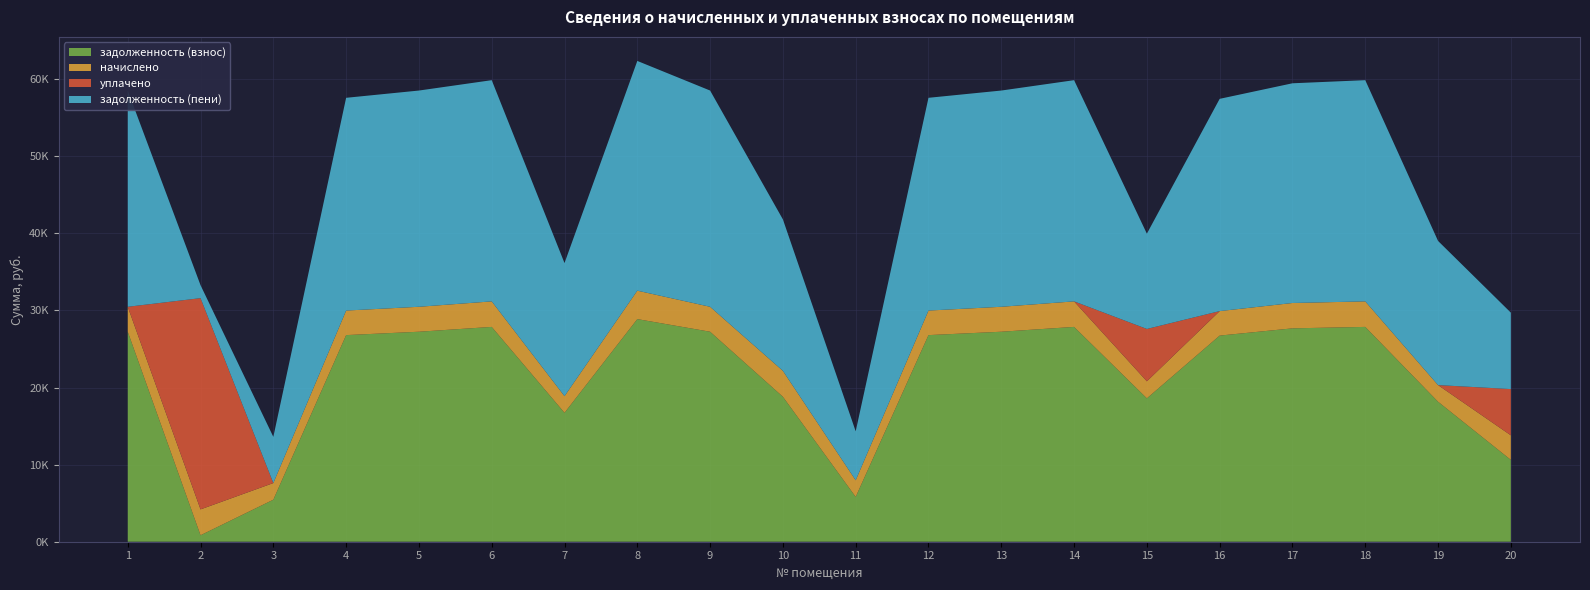

Reading left to right, transcribe all the data shown in this chart.

задолженность (взнос): 27238.0	838.9	5452.0	26799.6	27238.0	27864.2	16723.8	28875.1	27238.0	18802.5	5813.1	26799.6	27238.0	27864.2	18597.0	26737.1	27676.3	27864.2	18158.6	10616.6
начислено: 3236.4	3355.4	2157.6	3184.3	3236.4	3310.8	2157.6	3690.2	3236.4	3362.9	2157.6	3184.3	3236.4	3310.8	2209.7	3176.9	3288.5	3310.8	2157.6	3184.3
уплачено: 0.0	27400.9	0.0	0.0	0.0	0.0	0.0	0.0	0.0	0.0	0.0	0.0	0.0	0.0	6791.0	0.0	0.0	0.0	0.0	6000.0
задолженность (пени): 28047.1	1677.7	5991.4	27595.7	28047.1	28691.9	17263.2	29797.7	28047.1	19643.2	6352.4	27595.7	28047.1	28691.9	12358.5	27531.4	28498.4	28691.9	18698.0	9912.7